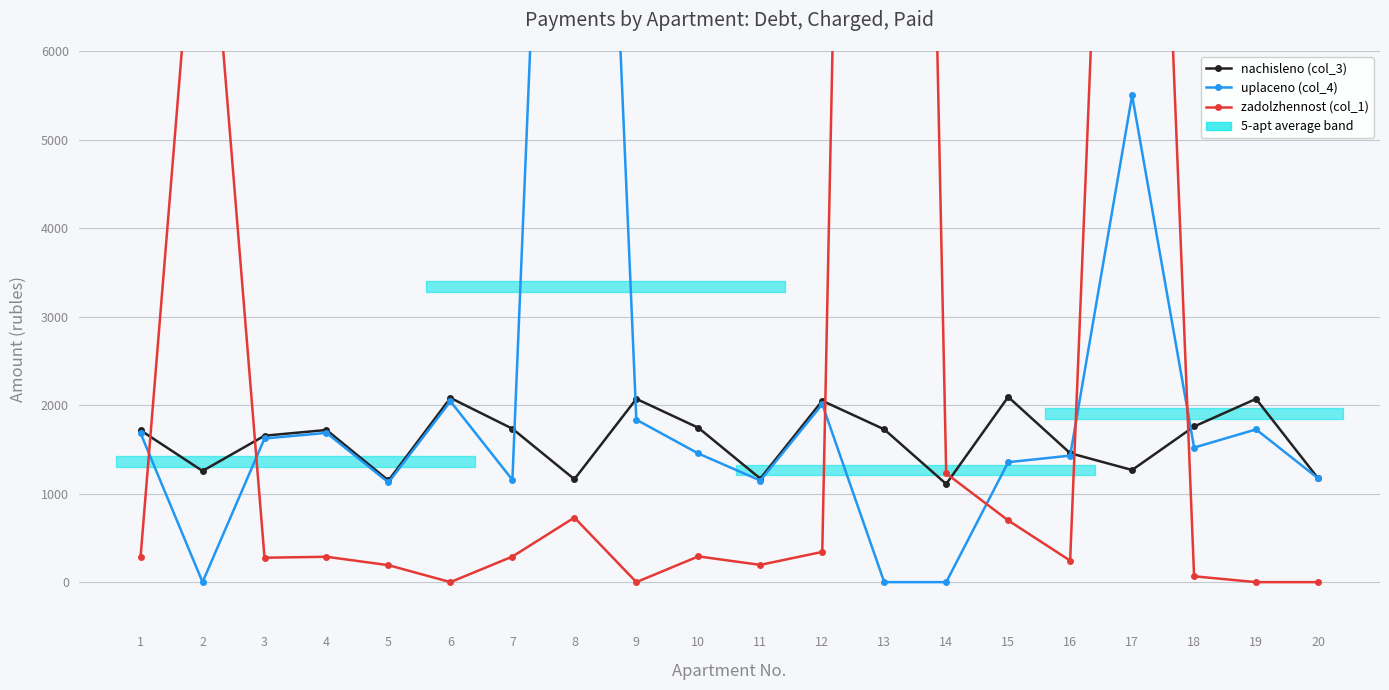

Between which two adjacent categories do zadolzhennost (col_1) and uplaceno (col_4) first intersect?

1 and 2